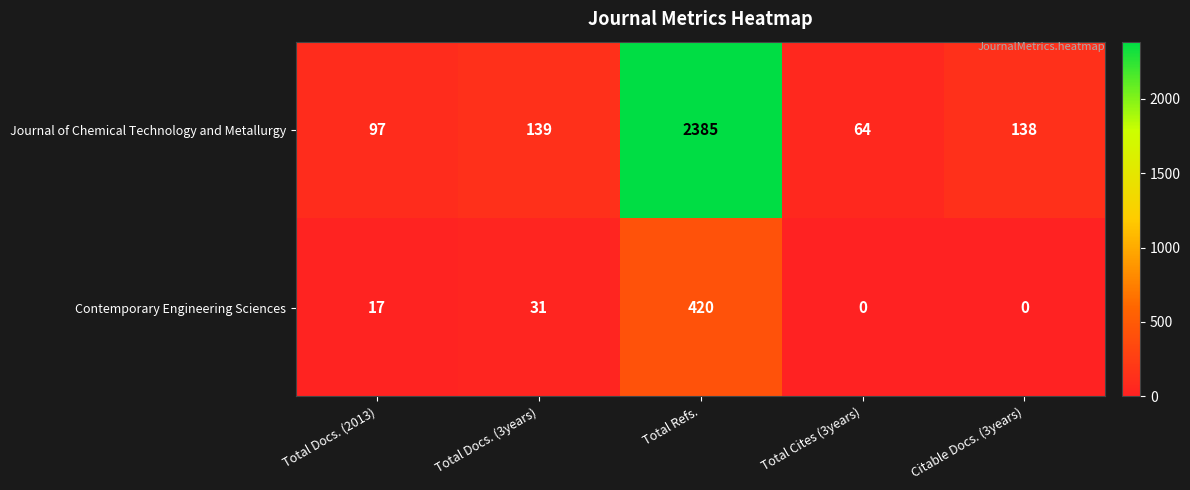

How many series are shown in this chart?

2